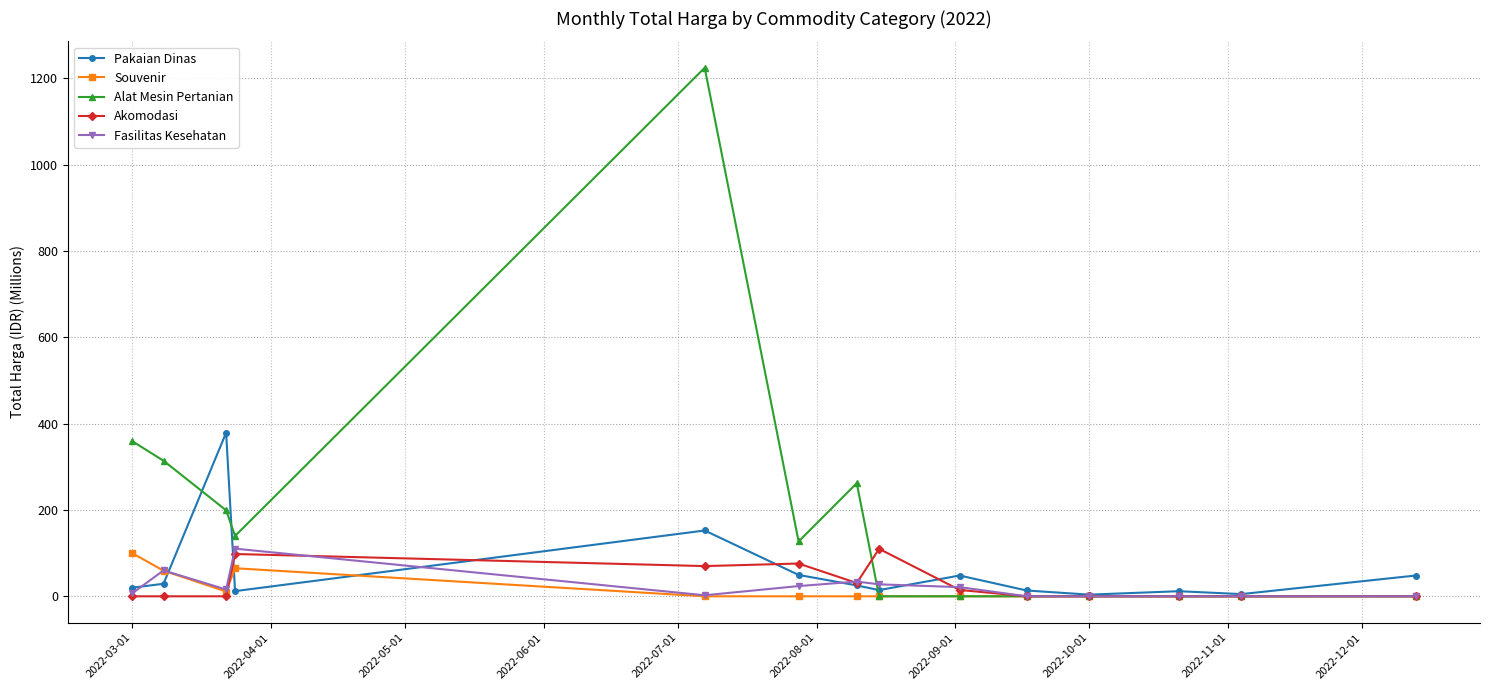

What is the maximum value shown in the chart?

1224.7